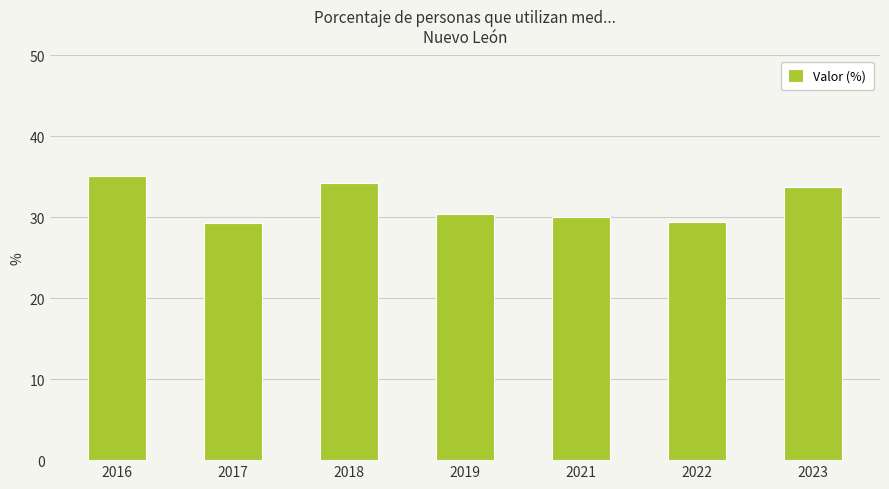

What is the difference between the maximum and minimum values?

5.8